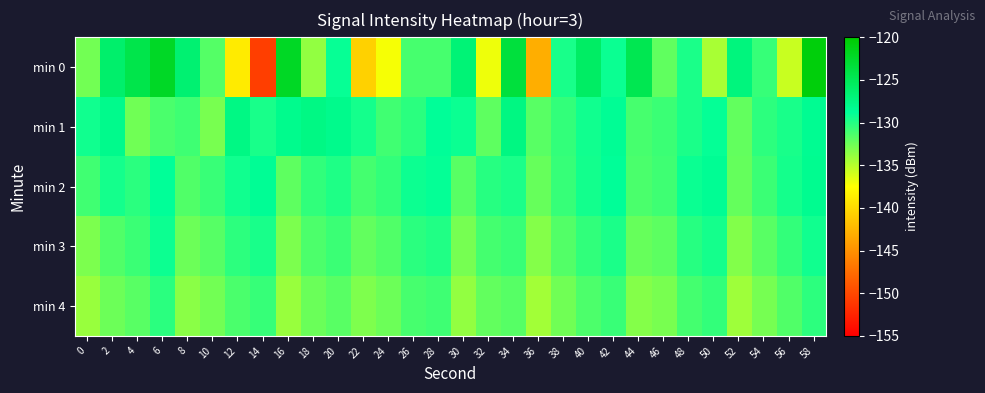

Reading right to left, list all the values displayed in this chart.

min 0: 58=-120.7	56=-135.6	54=-130.6	52=-127.2	50=-134.5	48=-129.7	46=-132.1	44=-124.7	42=-129.1	40=-125.8	38=-129.6	36=-143.0	34=-123.5	32=-136.9	30=-126.8	28=-131.2	26=-131.2	24=-137.2	22=-140.6	20=-129.0	18=-133.8	16=-122.1	14=-150.6	12=-138.9	10=-131.7	8=-126.5	6=-122.2	4=-124.4	2=-126.2	0=-132.7
min 1: 58=-128.4	56=-129.6	54=-130.3	52=-132.1	50=-128.9	48=-129.7	46=-130.8	44=-131.2	42=-128.6	40=-129.3	38=-130.5	36=-131.8	34=-127.5	32=-132.0	30=-129.1	28=-128.7	26=-130.2	24=-131.0	22=-129.5	20=-128.0	18=-127.6	16=-128.1	14=-129.6	12=-127.6	10=-132.9	8=-130.9	6=-131.3	4=-132.6	2=-128.0	0=-129.3
min 2: 58=-128.3	56=-129.5	54=-130.8	52=-132.2	50=-128.5	48=-129.1	46=-130.9	44=-131.3	42=-128.7	40=-129.4	38=-130.6	36=-132.3	34=-129.7	32=-130.1	30=-131.8	28=-128.9	26=-129.2	24=-130.5	22=-131.1	20=-129.8	18=-130.4	16=-132.0	14=-128.6	12=-129.3	10=-130.7	8=-131.5	6=-128.8	4=-130.2	2=-129.5	0=-131.0
min 3: 58=-129.3	56=-130.5	54=-131.8	52=-133.2	50=-129.5	48=-130.1	46=-131.9	44=-132.3	42=-129.7	40=-130.4	38=-131.6	36=-133.3	34=-130.7	32=-131.1	30=-132.8	28=-129.9	26=-130.2	24=-131.5	22=-132.1	20=-130.8	18=-131.4	16=-133.0	14=-129.6	12=-130.3	10=-131.7	8=-132.5	6=-129.2	4=-130.8	2=-131.5	0=-133.0
min 4: 58=-130.3	56=-131.5	54=-132.8	52=-134.2	50=-130.5	48=-131.1	46=-132.9	44=-133.3	42=-130.7	40=-131.4	38=-132.6	36=-134.3	34=-131.7	32=-132.1	30=-133.8	28=-130.9	26=-131.2	24=-132.5	22=-133.1	20=-131.8	18=-132.4	16=-134.0	14=-130.6	12=-131.3	10=-132.7	8=-133.5	6=-130.2	4=-131.8	2=-132.5	0=-134.0